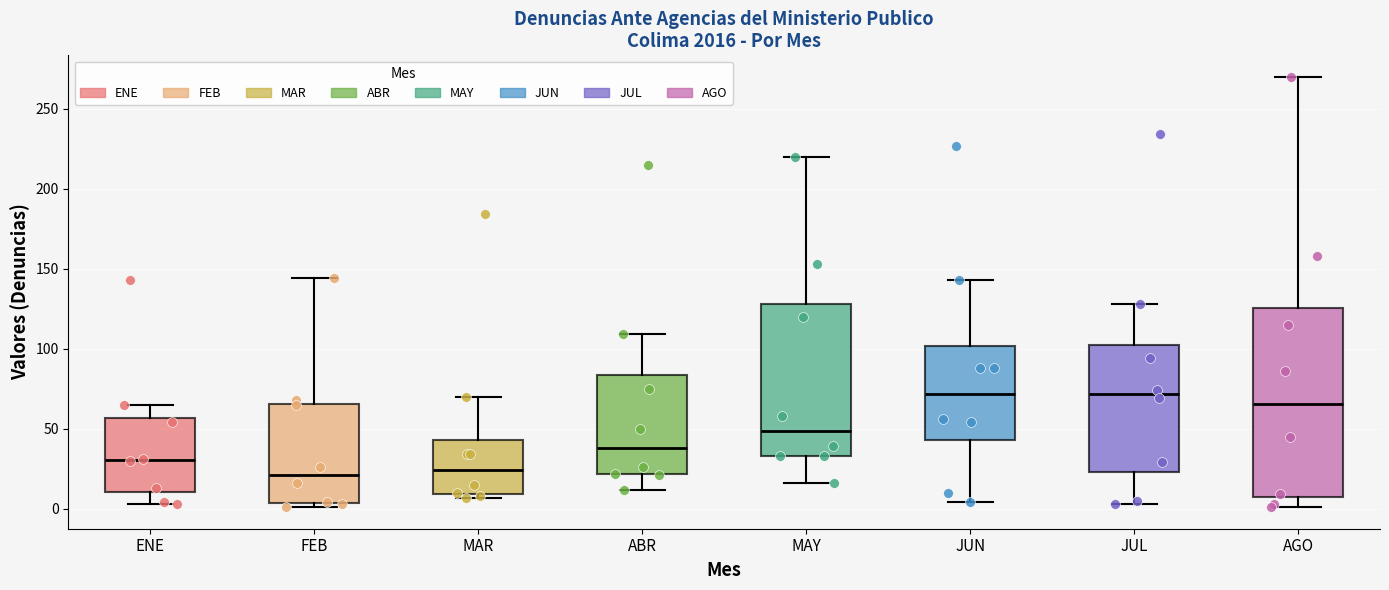

Where does the lower whisker of the box for MAY end on the y-axis? The values are not printed on the chart, so give them approximately, as read against the axis.

15